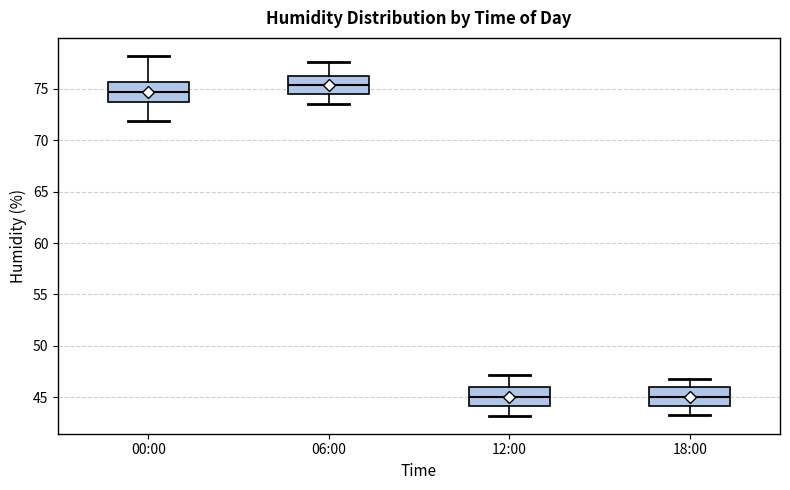

Reading left to right, read every box against the y-axis: the position of its median line, the range the box covers, and the ends of its whiskers. The values are not printed on the chart, so give them approximately, as read against the axis.

00:00: median 74.5, box 73.5 to 75.5, whiskers 72.0 to 78.0
06:00: median 75.5, box 74.5 to 76.5, whiskers 73.5 to 77.5
12:00: median 45.0, box 44.0 to 46.0, whiskers 43.0 to 47.0
18:00: median 45.0, box 44.0 to 46.0, whiskers 43.5 to 47.0